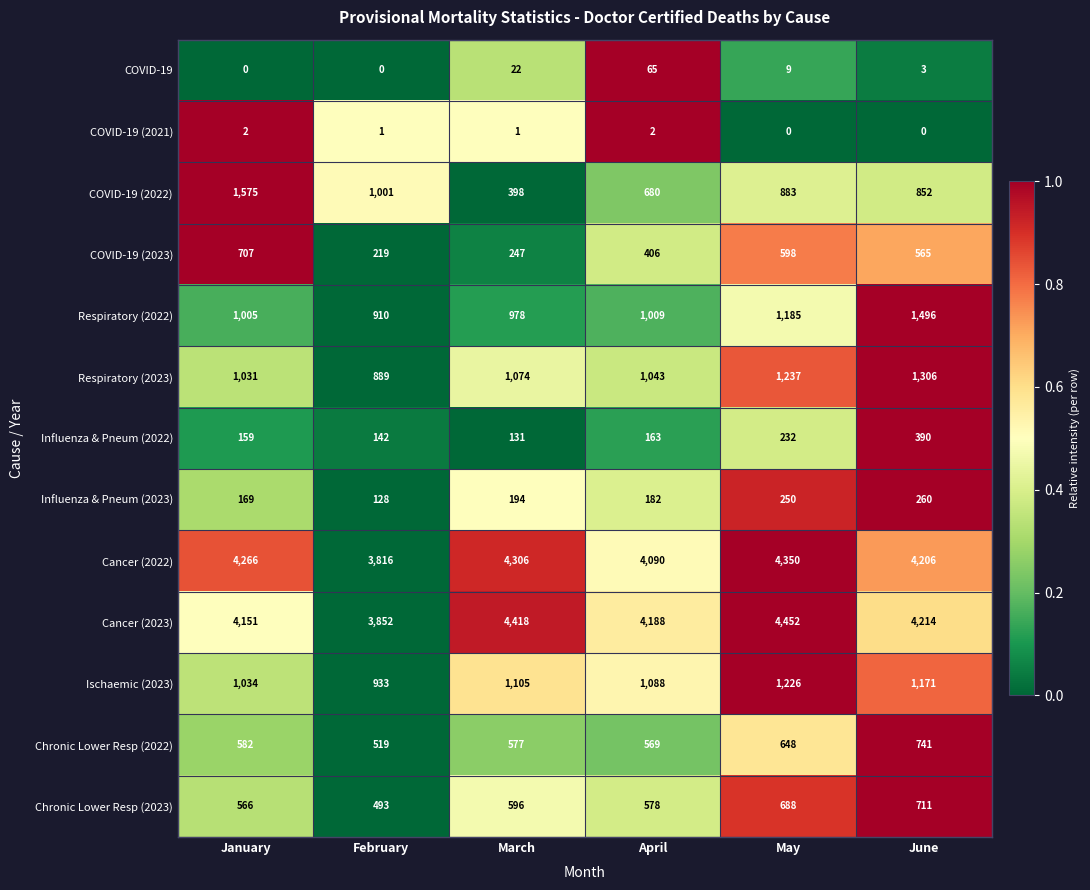

Which label corresponds to the largest value in the chart?

May